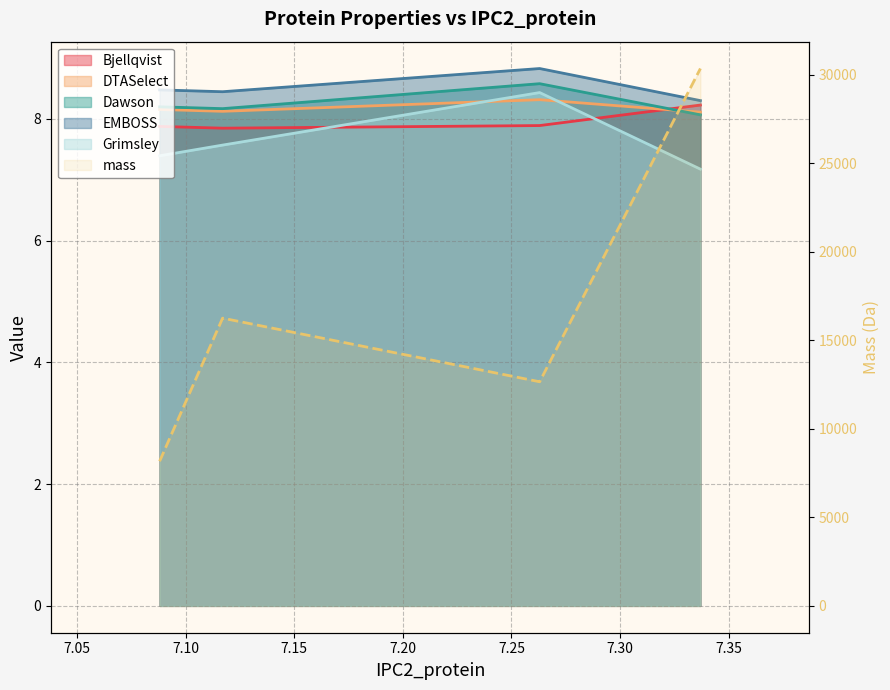

Does the chart display data point markers on the line(s)?

No